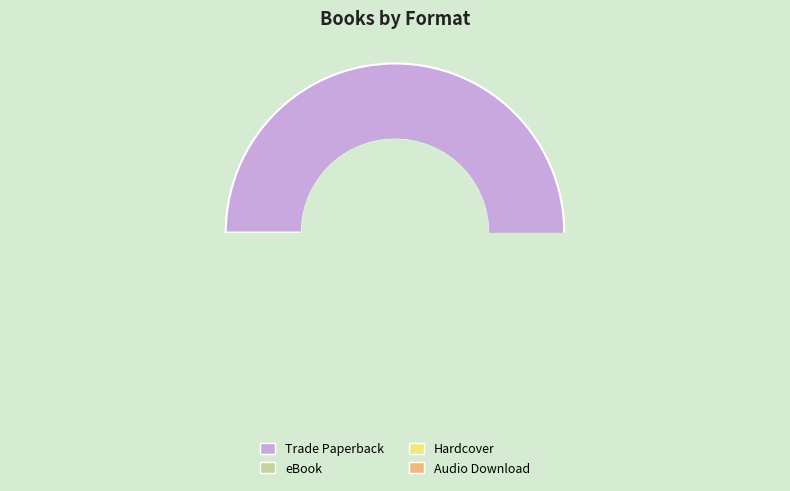

Between Hardcover and Audio Download, which is larger?

Hardcover